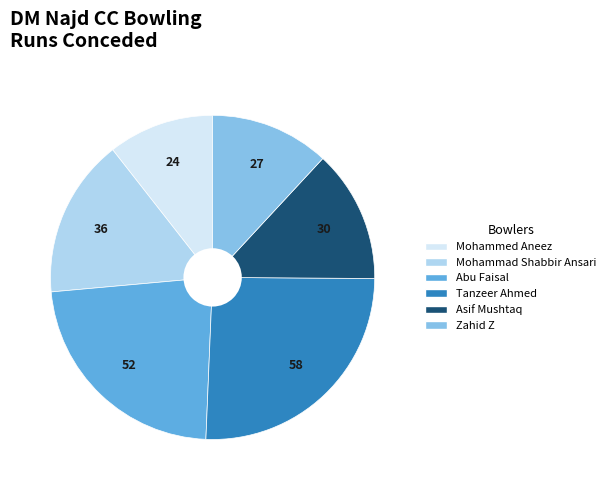

Which category has the smallest portion of the pie?

Mohammed Aneez